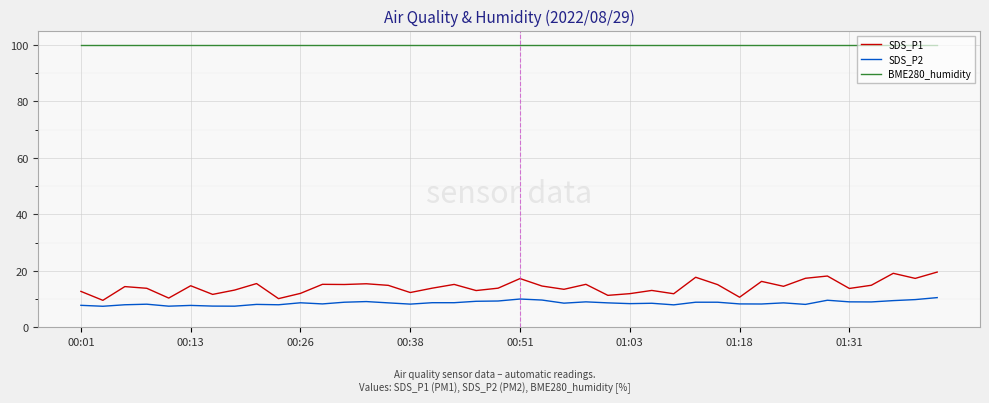

What is the difference between the maximum and minimum values in the SDS_P1 series?

10.0